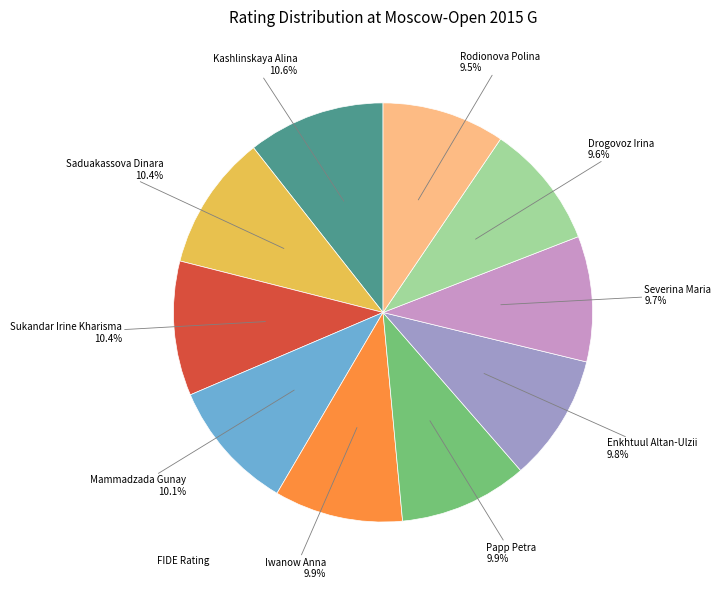

Is there a majority slice in this chart?

No